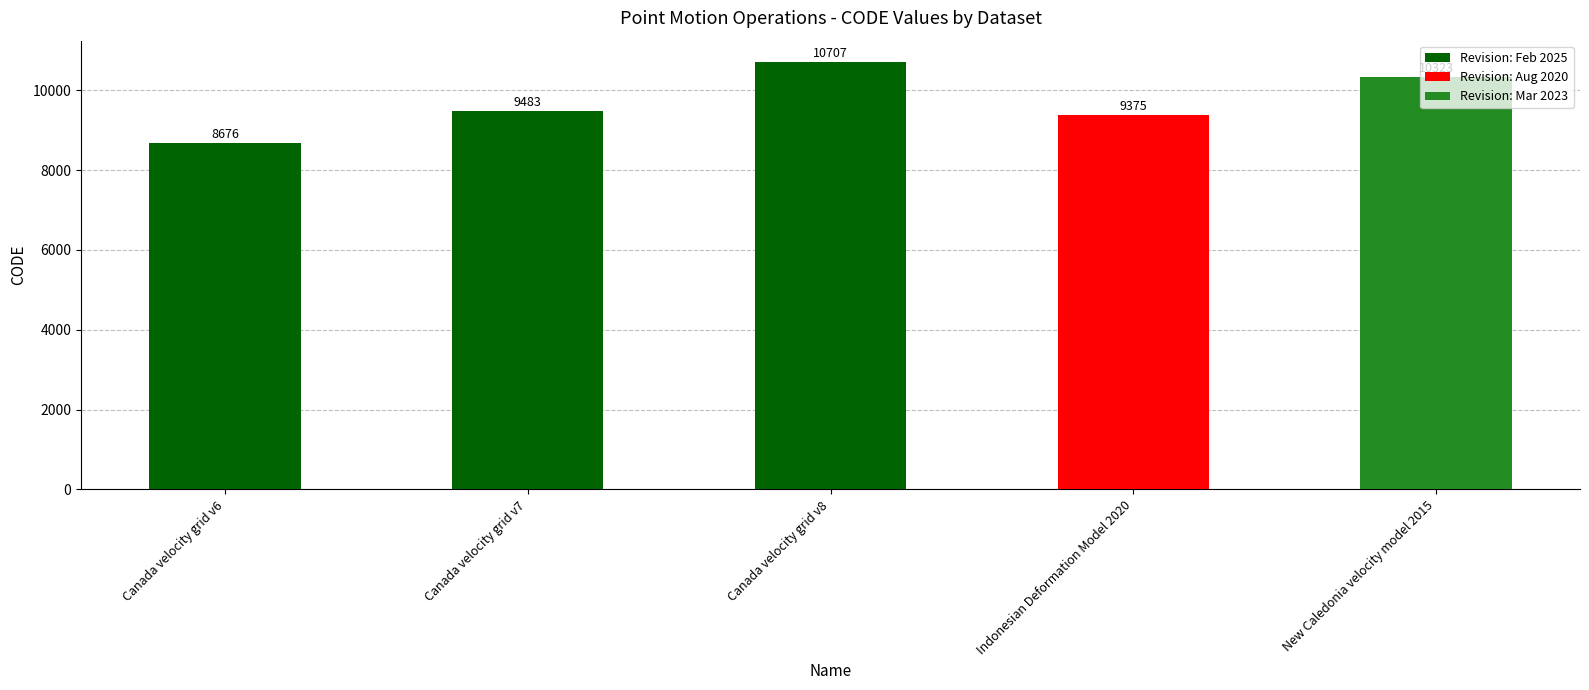

What is the average value?

9713